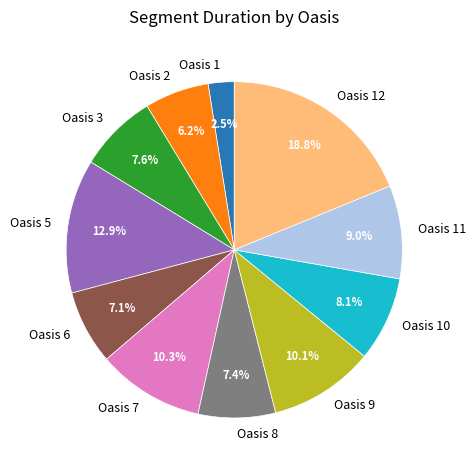

The Oasis 10 slice represents 8% of the pie. True or false?

True